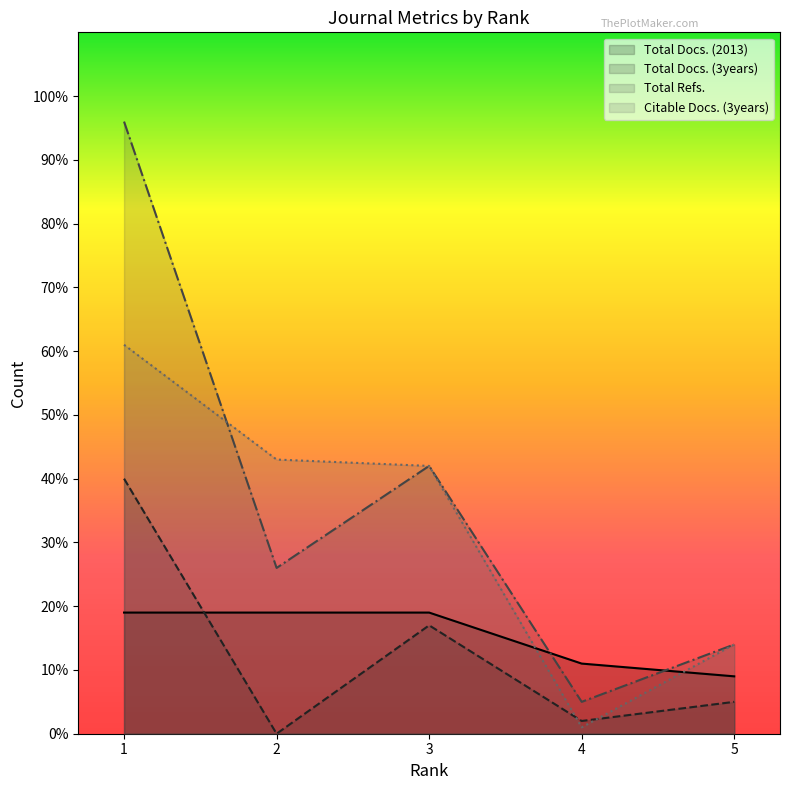

How many lines are shown in the chart?

4